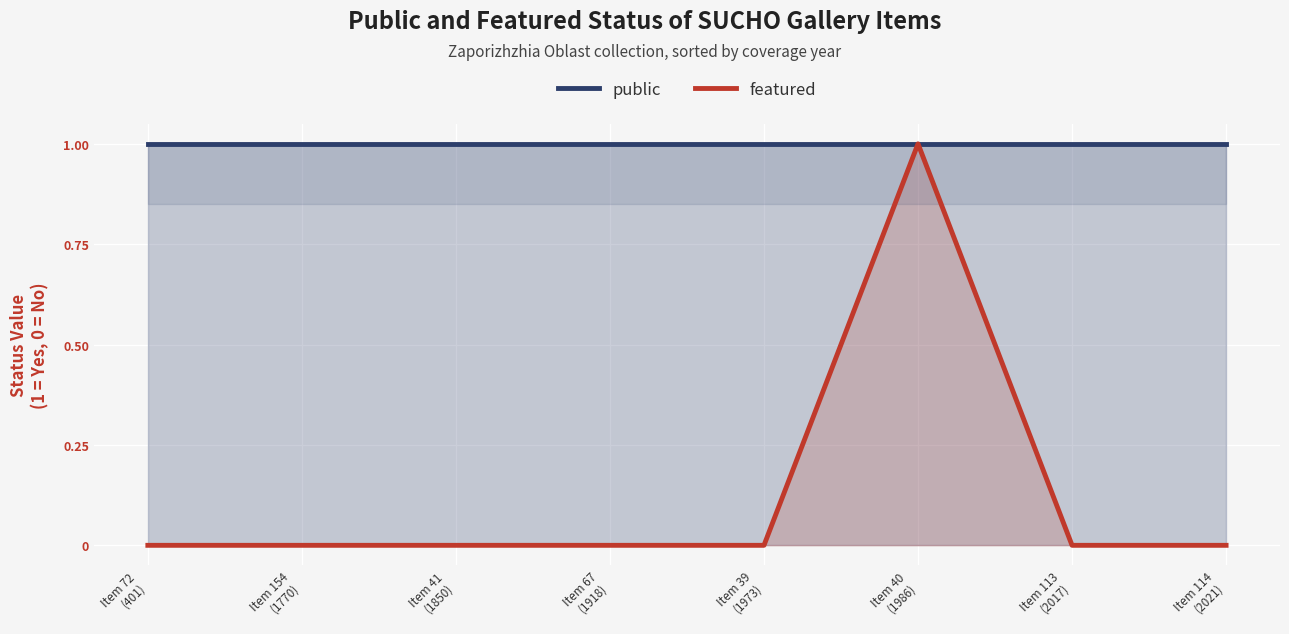

True or false: public and featured cross at least once.

False